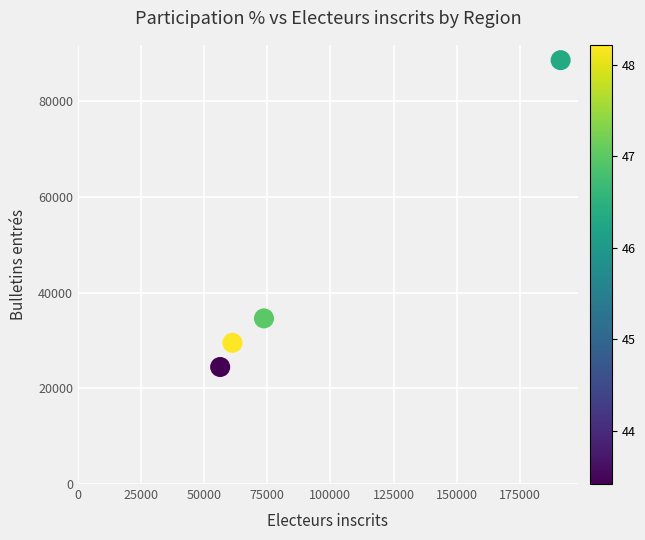

What Y value in the scatter plot is closest to 56523?

34619